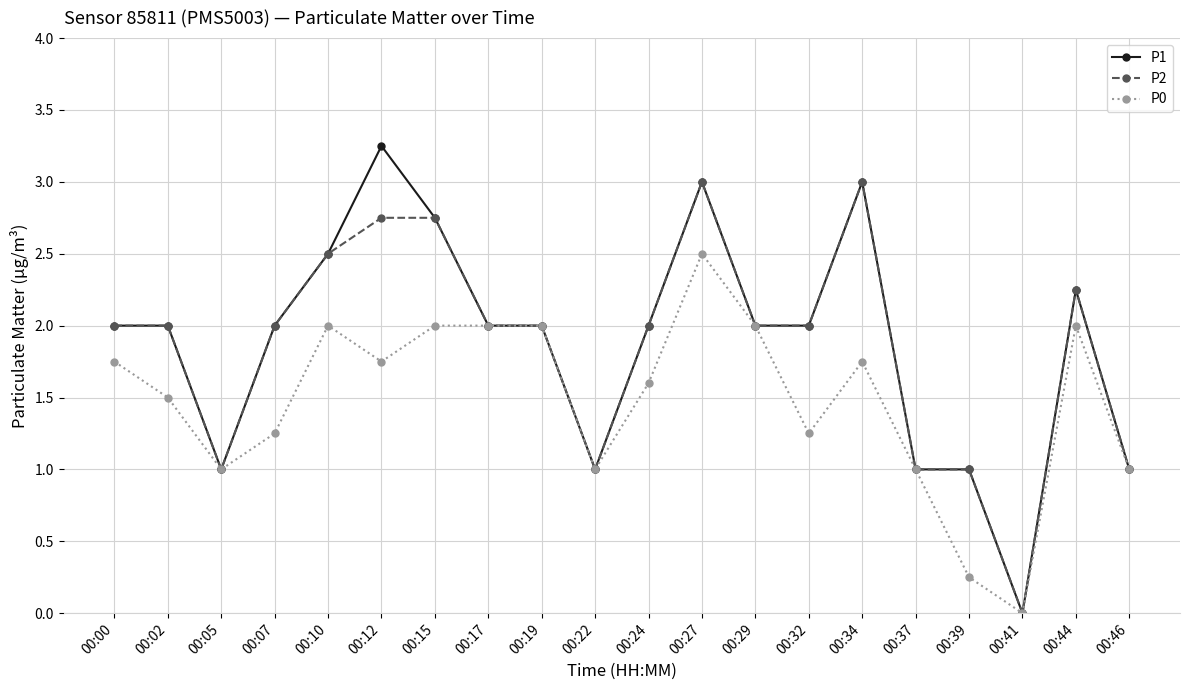

The P0 series shows 0.0 at 00:41. True or false?

True